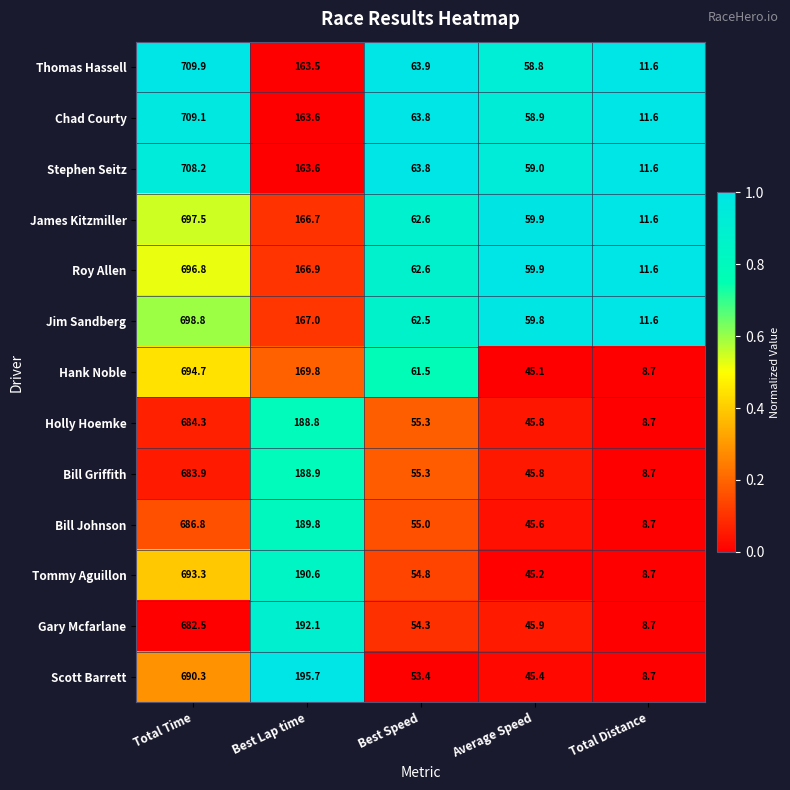

What is the difference between the maximum and minimum values in the Stephen Seitz series?

696.6